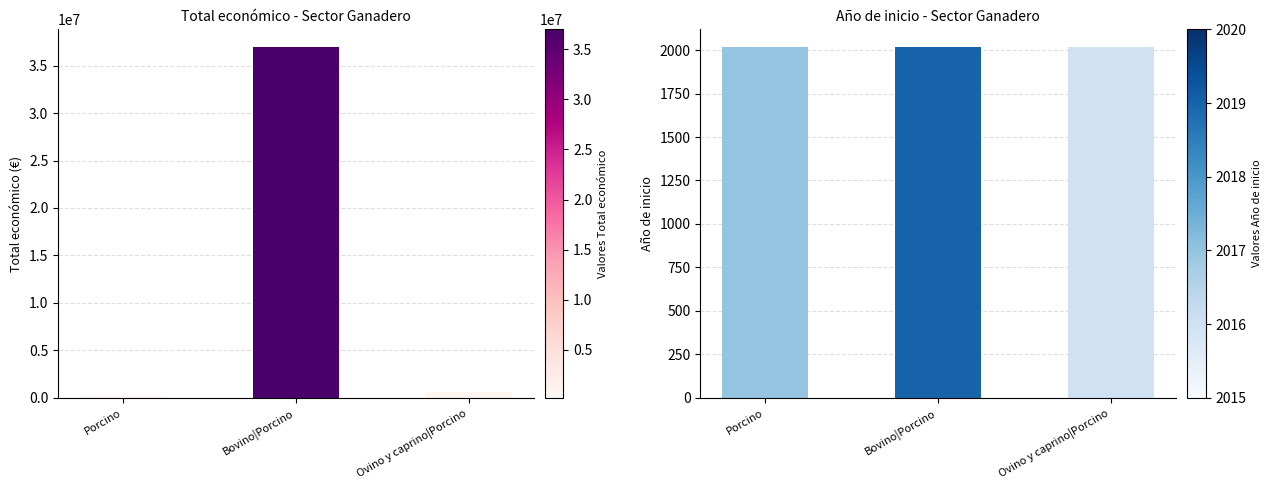

Which has a higher value, Porcino or Bovino|Porcino?

Bovino|Porcino